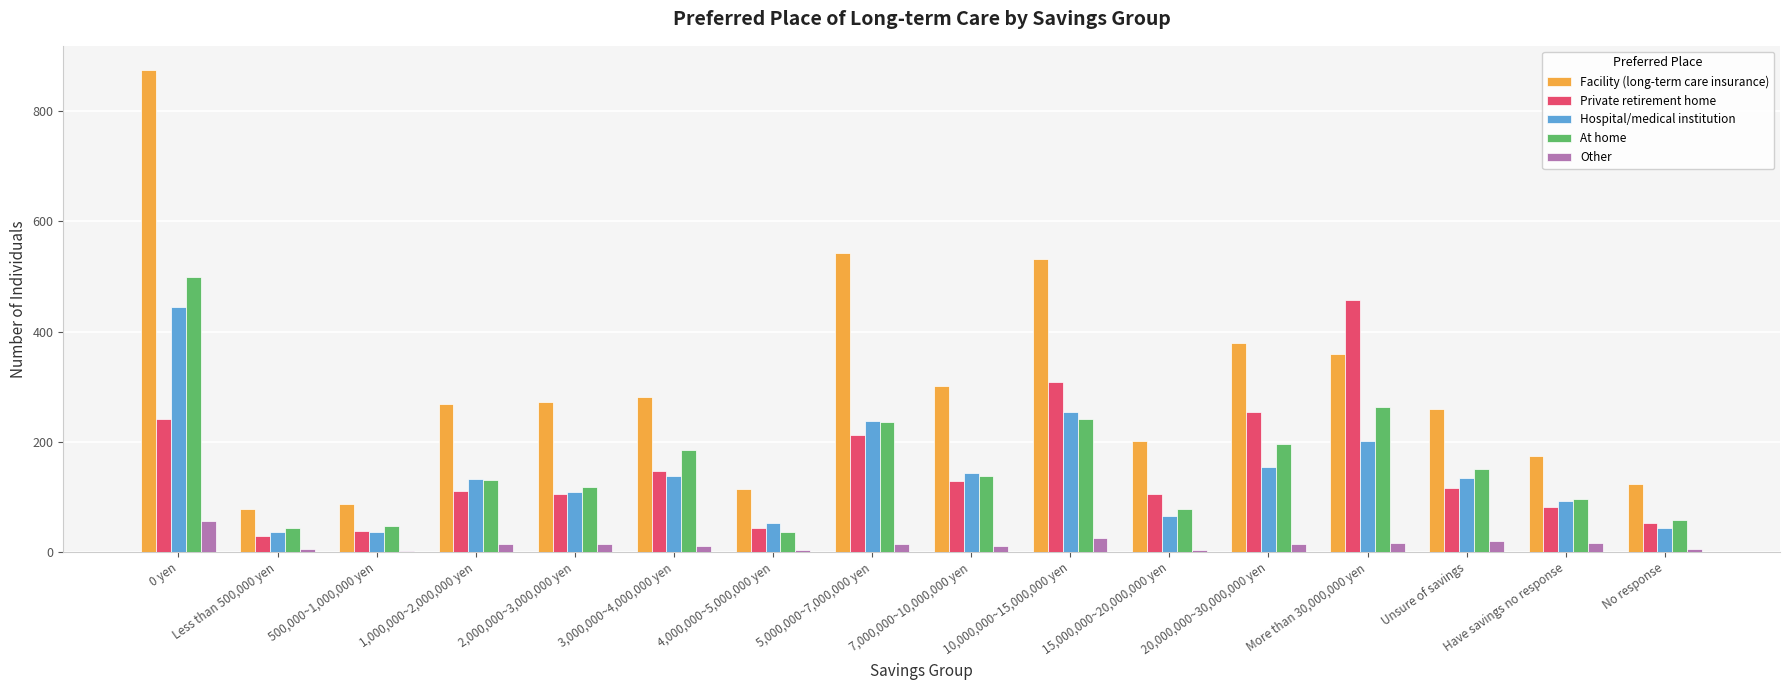

The value of Facility (long-term care insurance) at 0 yen is 875. True or false?

True